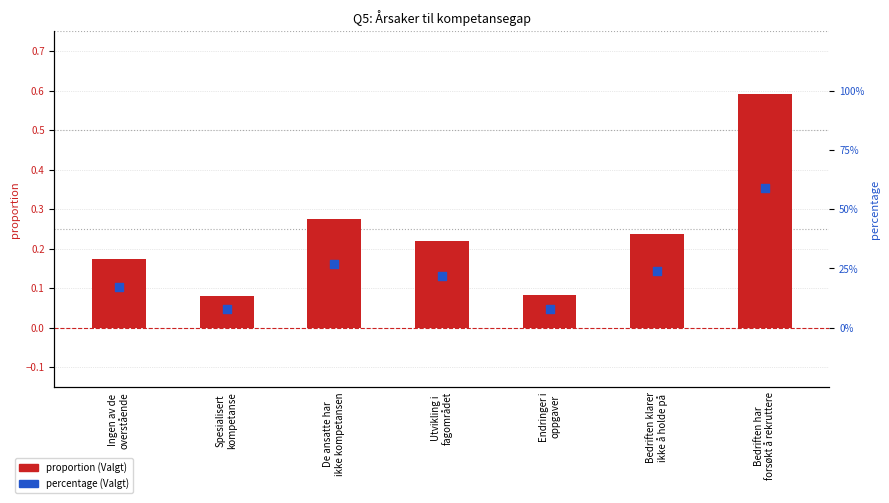

Is the value of percentage (Valgt) at Endringer i
oppgaver greater than the value of proportion (Valgt) at Endringer i
oppgaver?

Yes